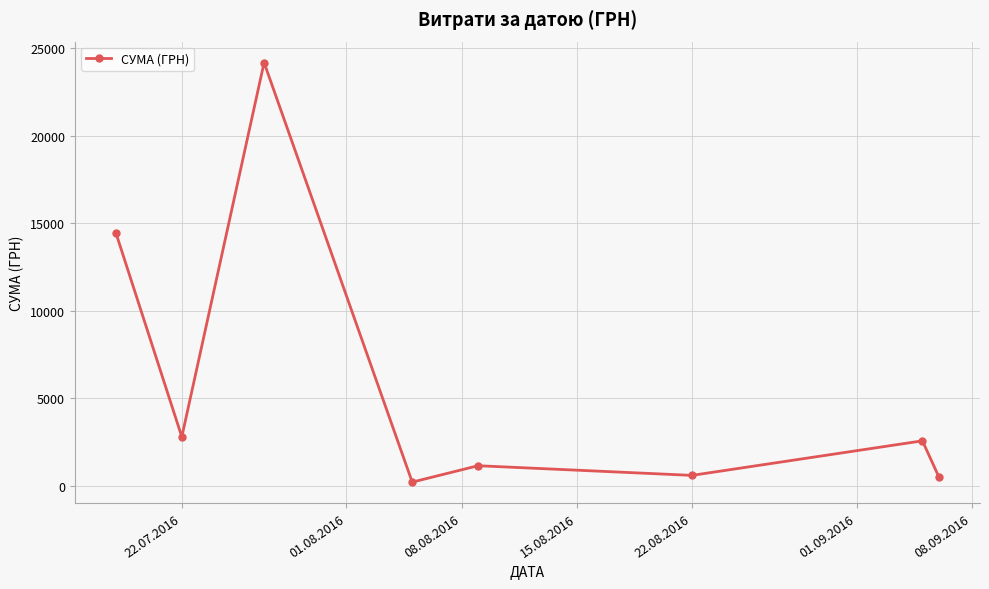

What is the difference between the maximum and minimum values?

23975.5